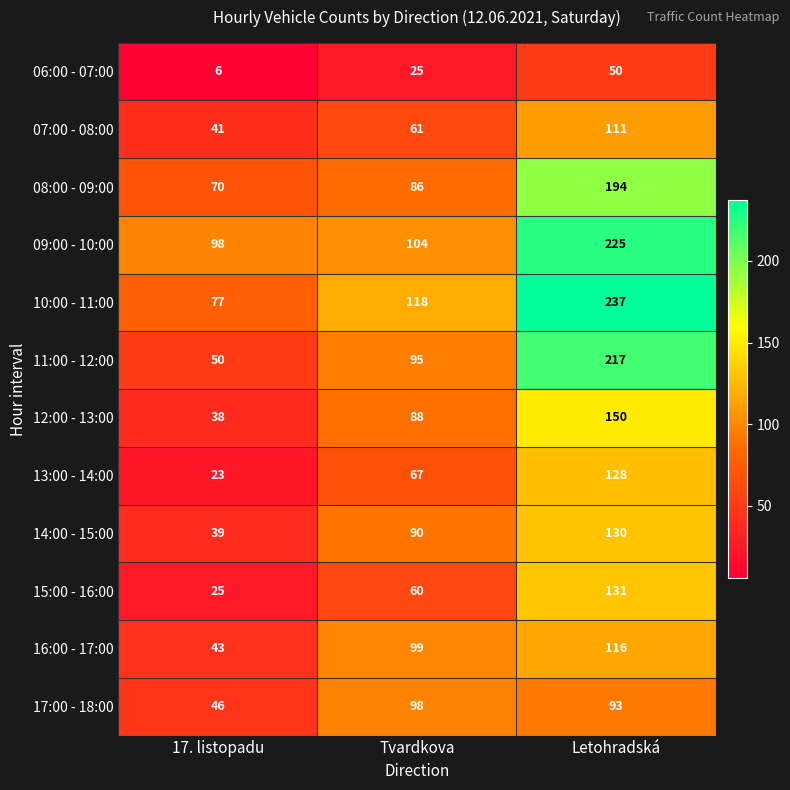

True or false: 15:00 - 16:00 has a value of 60 at Tvardkova.

True